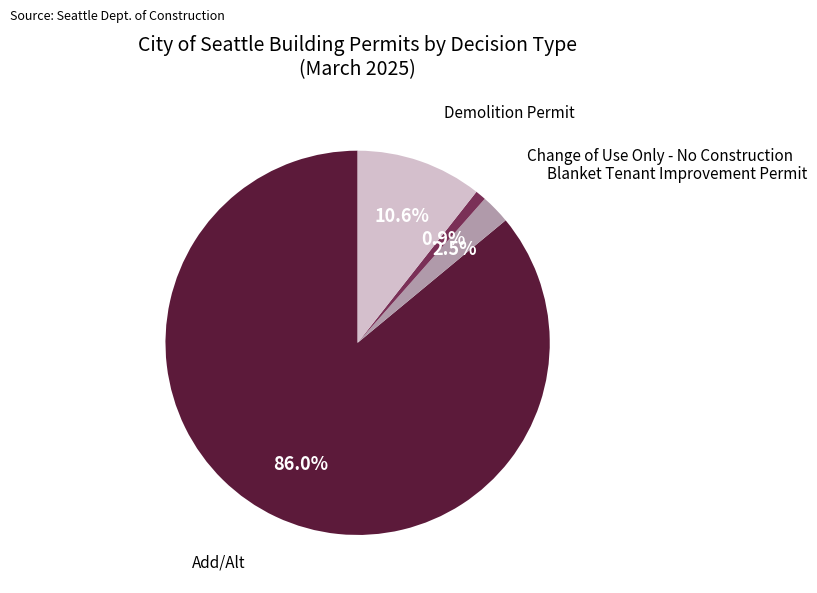

Is there any slice that represents more than half of the pie?

Yes